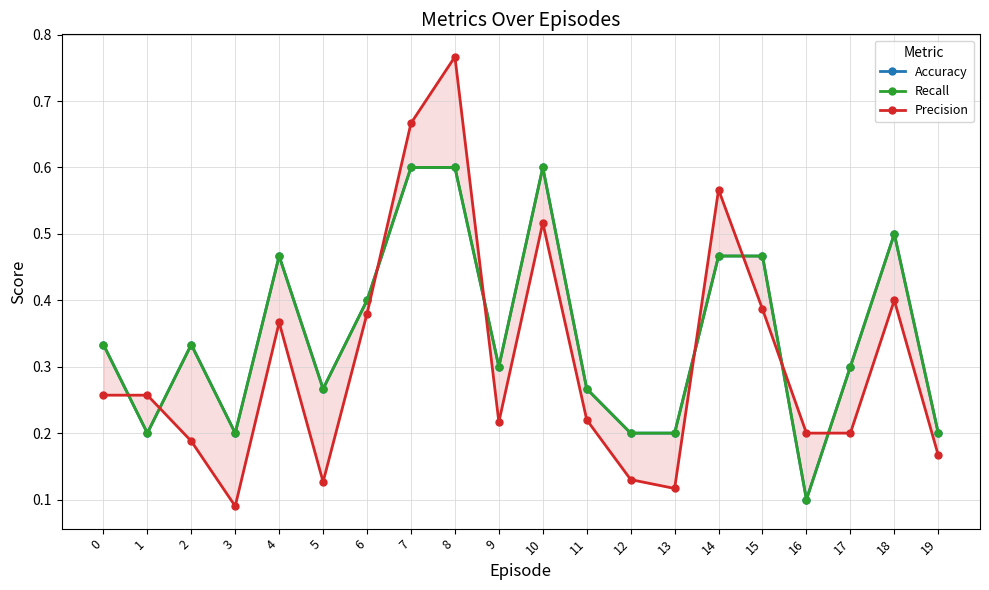

What is the difference between the maximum and minimum values in the Recall series?

0.5